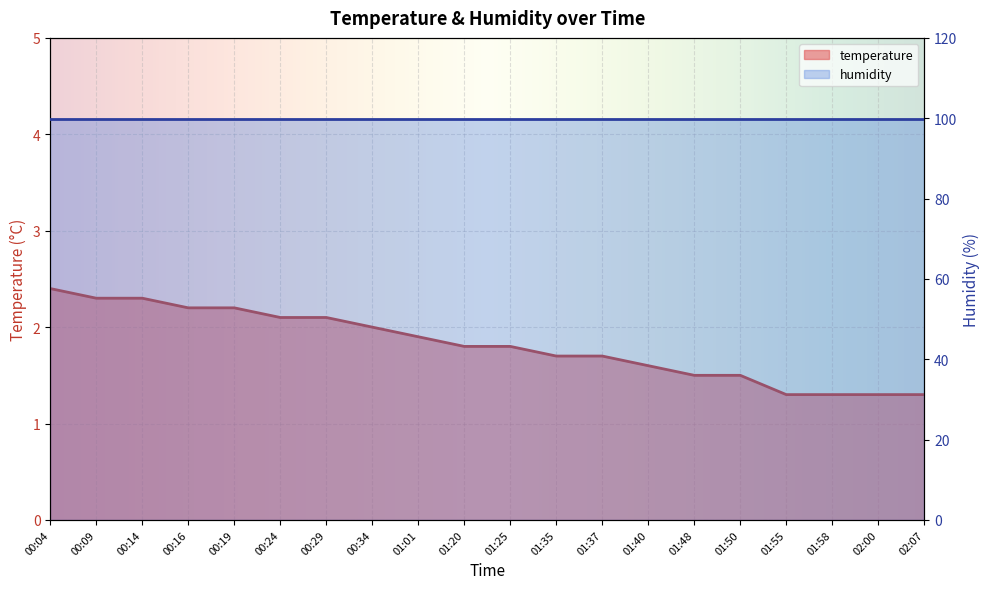

Reading left to right, extract all data points from this chart.

2.4	2.3	2.3	2.2	2.2	2.1	2.1	2.0	1.9	1.8	1.8	1.7	1.7	1.6	1.5	1.5	1.3	1.3	1.3	1.3